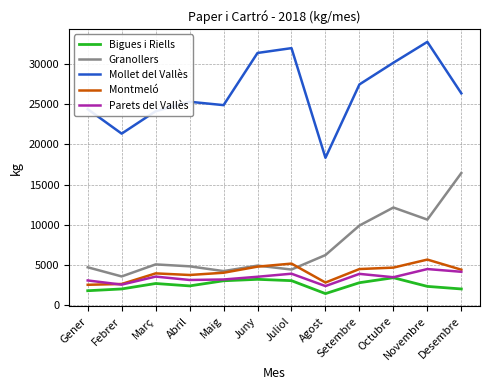

True or false: Mollet del Vallès has a value of 32780.0 at Novembre.

True